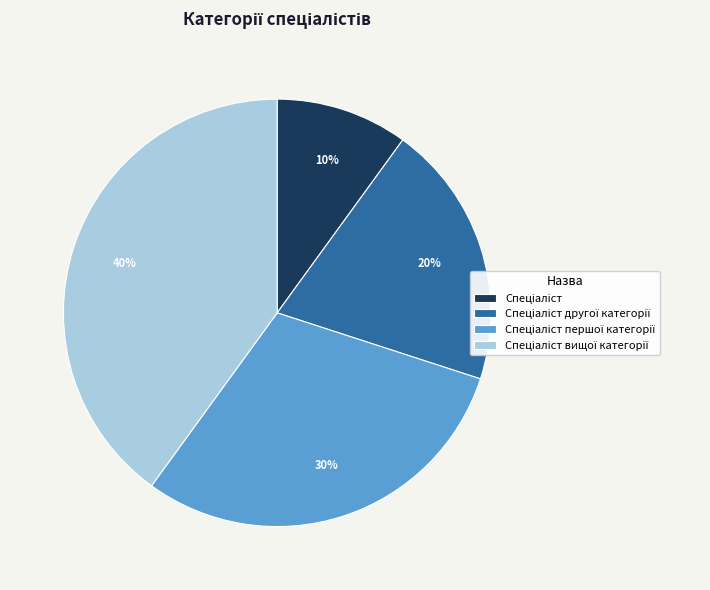

To the nearest percent, what is the average slice percentage?

25%